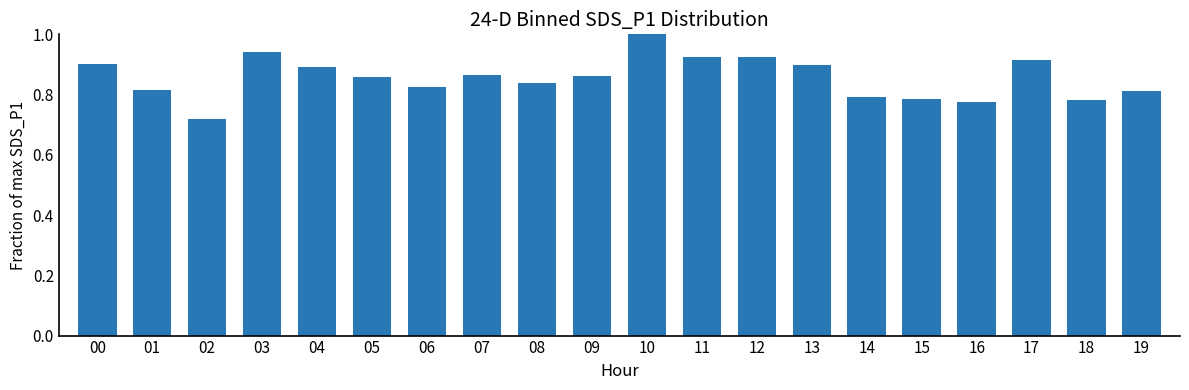

At which category does the chart reach its peak across all series?

10